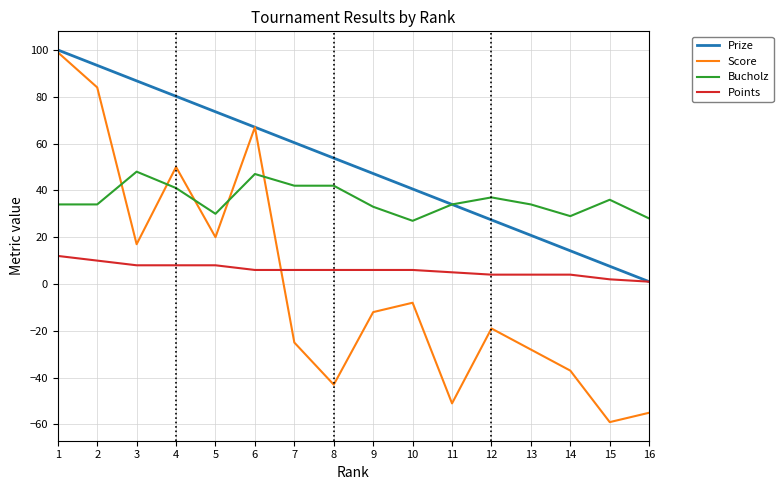

What is the sum of the Bucholz values at 11 and 6?

81.0